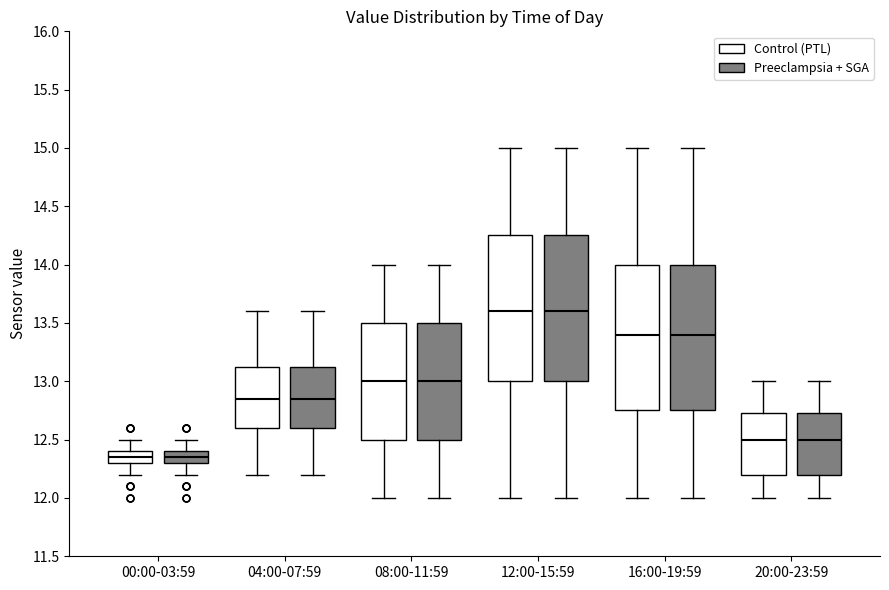

Reading left to right, transcribe this box plot: for each box, give where its median line is, the range the box spans, and where its two whiskers end, as read against the y-axis. The values are not printed on the chart, so give them approximately, as read against the axis.

00:00-03:59 (Control (PTL)): median 12.35, box 12.30 to 12.40, whiskers 12.20 to 12.50
00:00-03:59 (Preeclampsia + SGA): median 12.35, box 12.30 to 12.40, whiskers 12.20 to 12.50
04:00-07:59 (Control (PTL)): median 12.85, box 12.60 to 13.15, whiskers 12.20 to 13.60
04:00-07:59 (Preeclampsia + SGA): median 12.85, box 12.60 to 13.15, whiskers 12.20 to 13.60
08:00-11:59 (Control (PTL)): median 13.00, box 12.50 to 13.50, whiskers 12.00 to 14.00
08:00-11:59 (Preeclampsia + SGA): median 13.00, box 12.50 to 13.50, whiskers 12.00 to 14.00
12:00-15:59 (Control (PTL)): median 13.60, box 13.00 to 14.25, whiskers 12.00 to 15.00
12:00-15:59 (Preeclampsia + SGA): median 13.60, box 13.00 to 14.25, whiskers 12.00 to 15.00
16:00-19:59 (Control (PTL)): median 13.40, box 12.75 to 14.00, whiskers 12.00 to 15.00
16:00-19:59 (Preeclampsia + SGA): median 13.40, box 12.75 to 14.00, whiskers 12.00 to 15.00
20:00-23:59 (Control (PTL)): median 12.50, box 12.20 to 12.75, whiskers 12.00 to 13.00
20:00-23:59 (Preeclampsia + SGA): median 12.50, box 12.20 to 12.75, whiskers 12.00 to 13.00